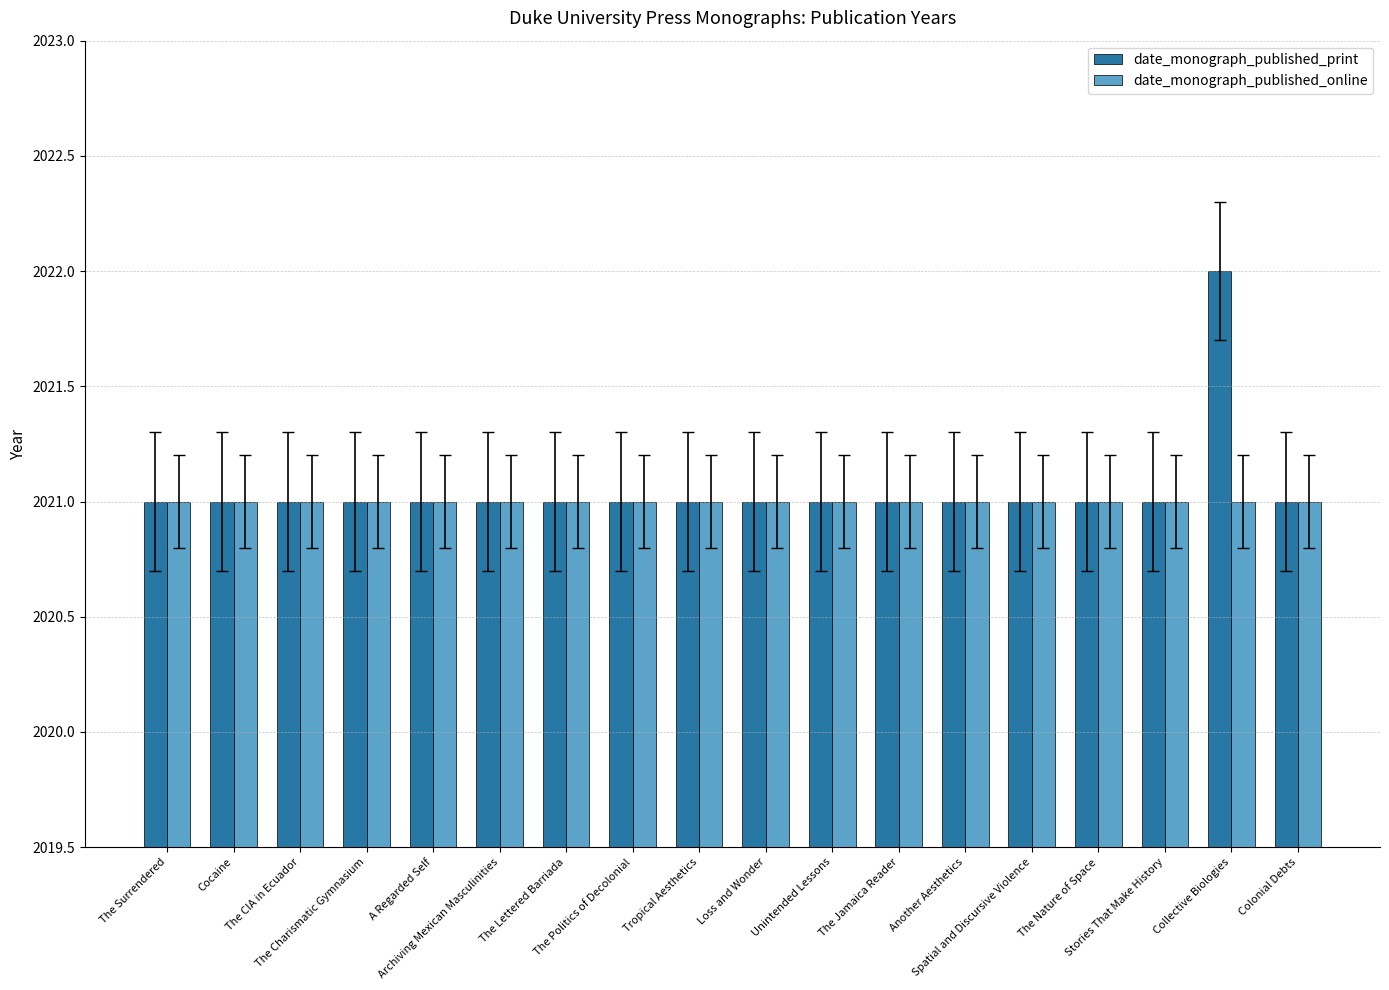

Reading left to right, what are all the values shown in this chart?

date_monograph_published_print: The Surrendered=2021	Cocaine=2021	The CIA in Ecuador=2021	The Charismatic Gymnasium=2021	A Regarded Self=2021	Archiving Mexican Masculinities=2021	The Lettered Barriada=2021	The Politics of Decolonial=2021	Tropical Aesthetics=2021	Loss and Wonder=2021	Unintended Lessons=2021	The Jamaica Reader=2021	Another Aesthetics=2021	Spatial and Discursive Violence=2021	The Nature of Space=2021	Stories That Make History=2021	Collective Biologies=2022	Colonial Debts=2021
date_monograph_published_online: The Surrendered=2021	Cocaine=2021	The CIA in Ecuador=2021	The Charismatic Gymnasium=2021	A Regarded Self=2021	Archiving Mexican Masculinities=2021	The Lettered Barriada=2021	The Politics of Decolonial=2021	Tropical Aesthetics=2021	Loss and Wonder=2021	Unintended Lessons=2021	The Jamaica Reader=2021	Another Aesthetics=2021	Spatial and Discursive Violence=2021	The Nature of Space=2021	Stories That Make History=2021	Collective Biologies=2021	Colonial Debts=2021